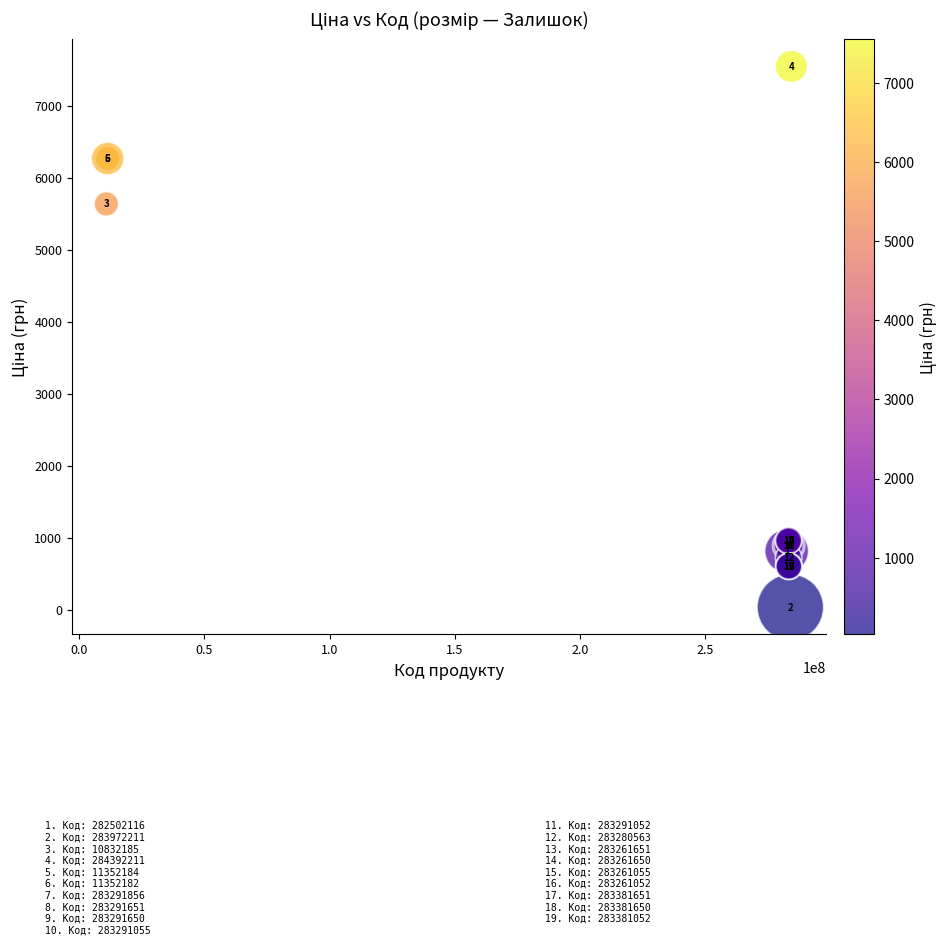

What Y value in the scatter plot is closest to 3788?

5636.0